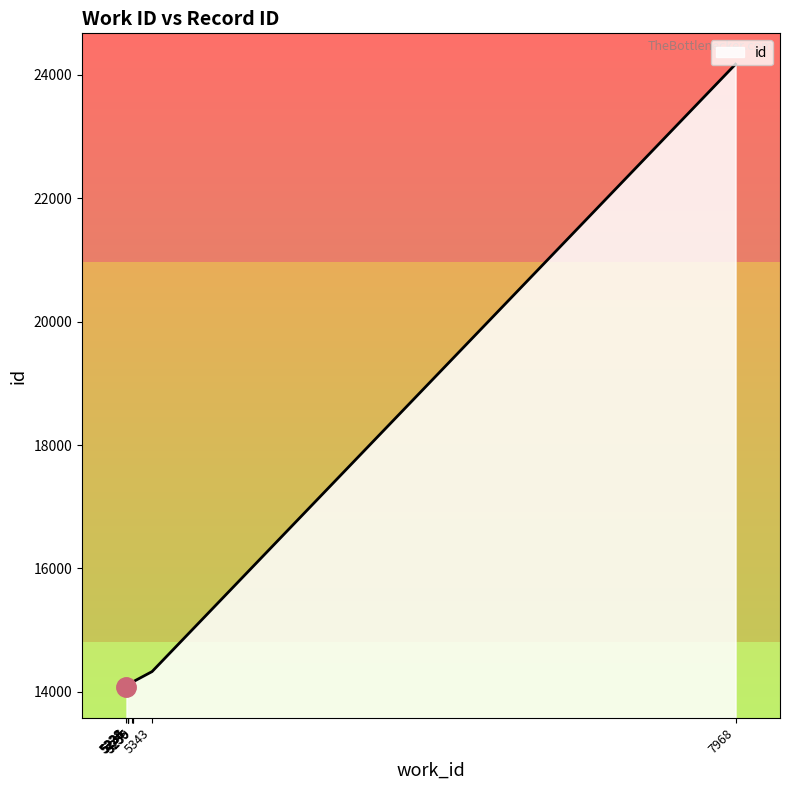

What is the greatest value displayed?

24175